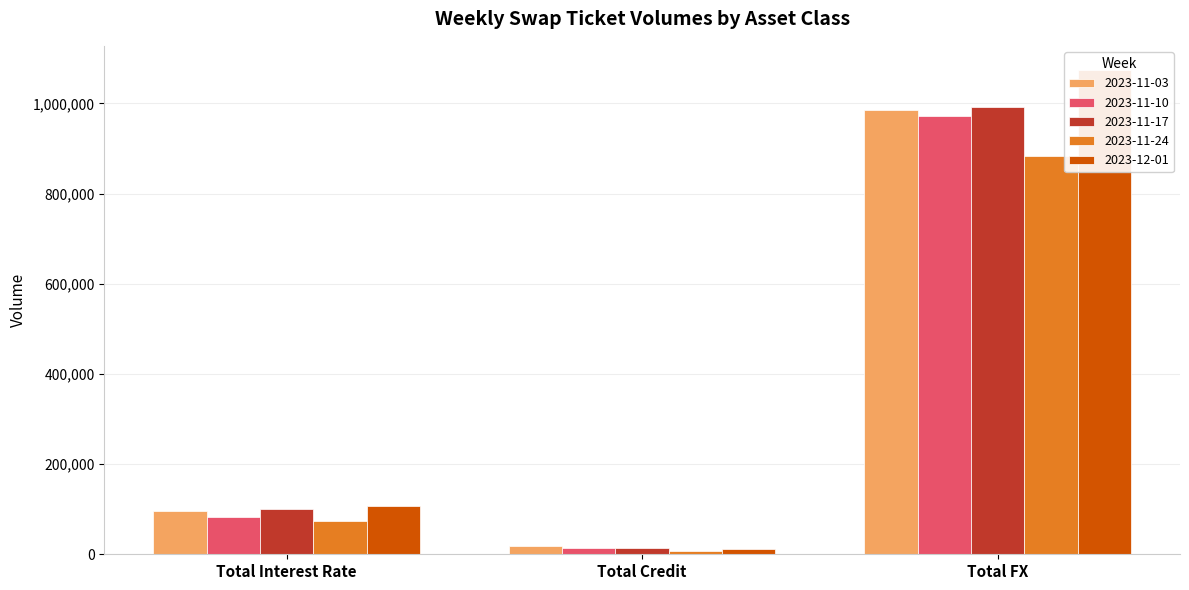

How many groups of bars are there?

3